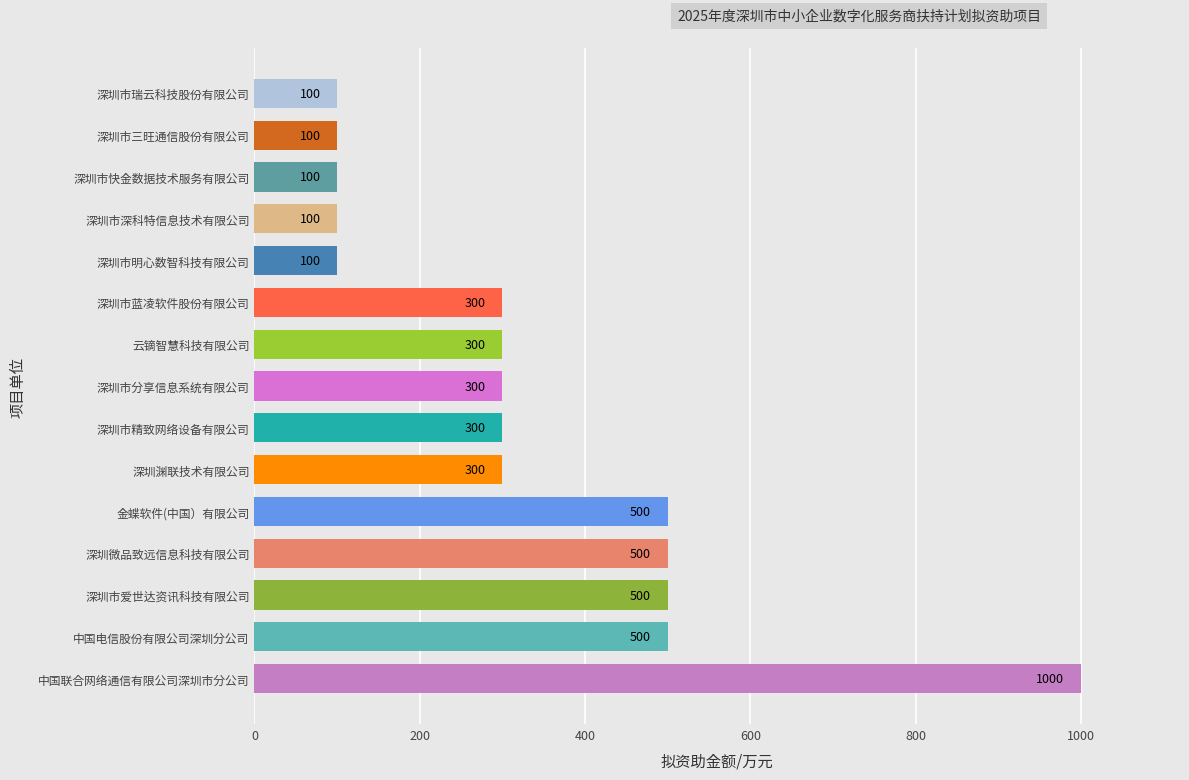

What is the greatest value displayed?

1000